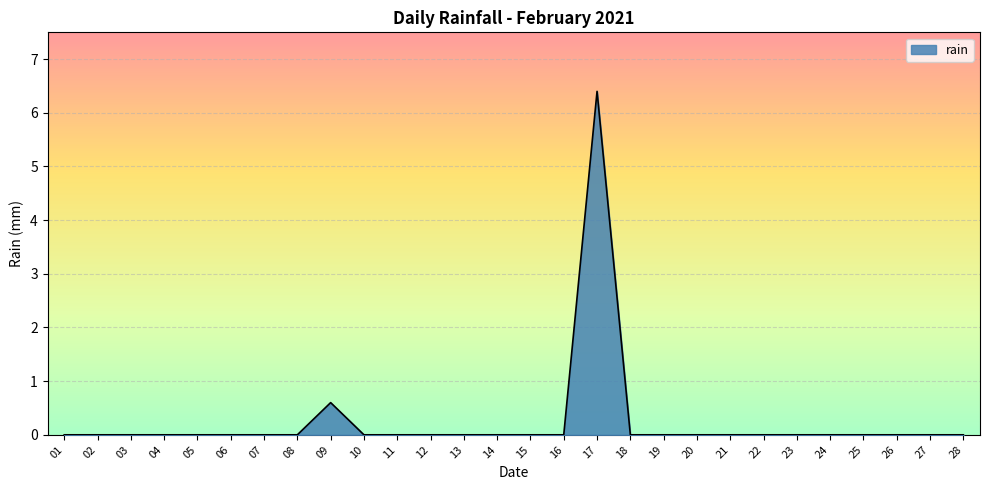

Between 17 and 28, which is larger?

17